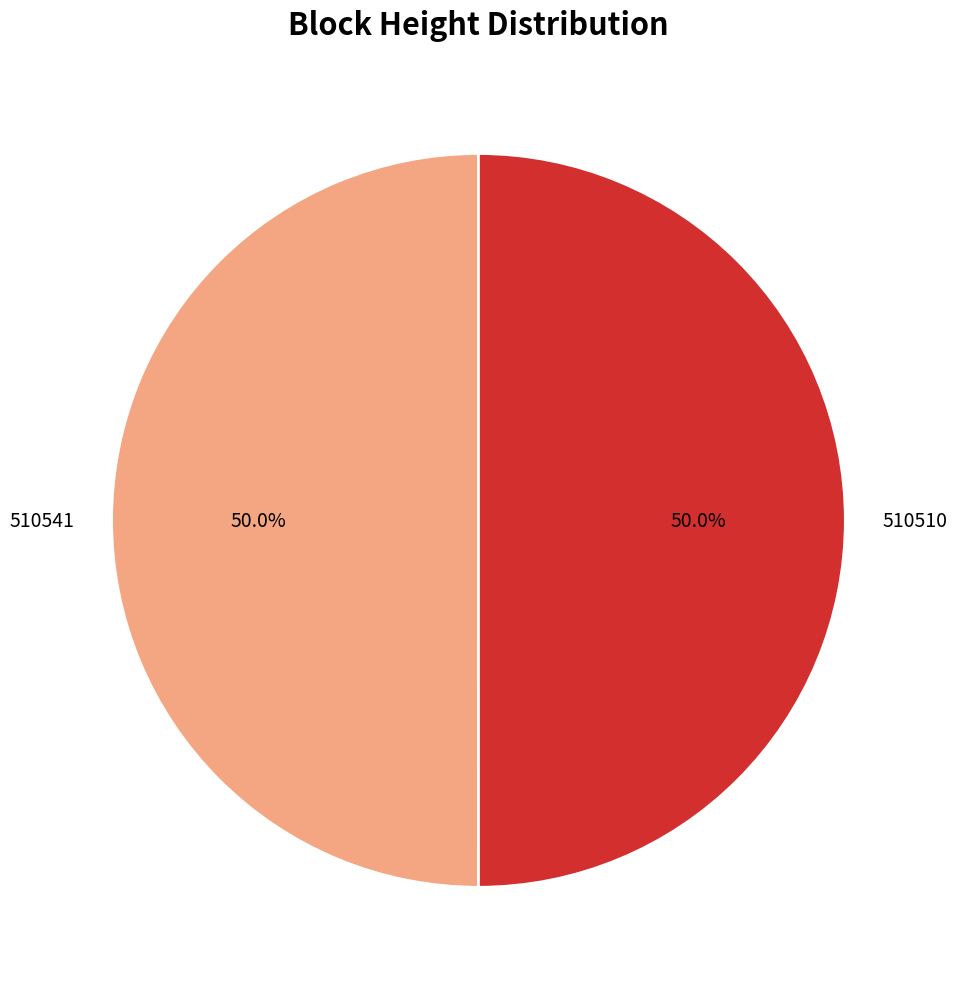

Combined, what portion of the pie is 510541 and 510510?

100.0%